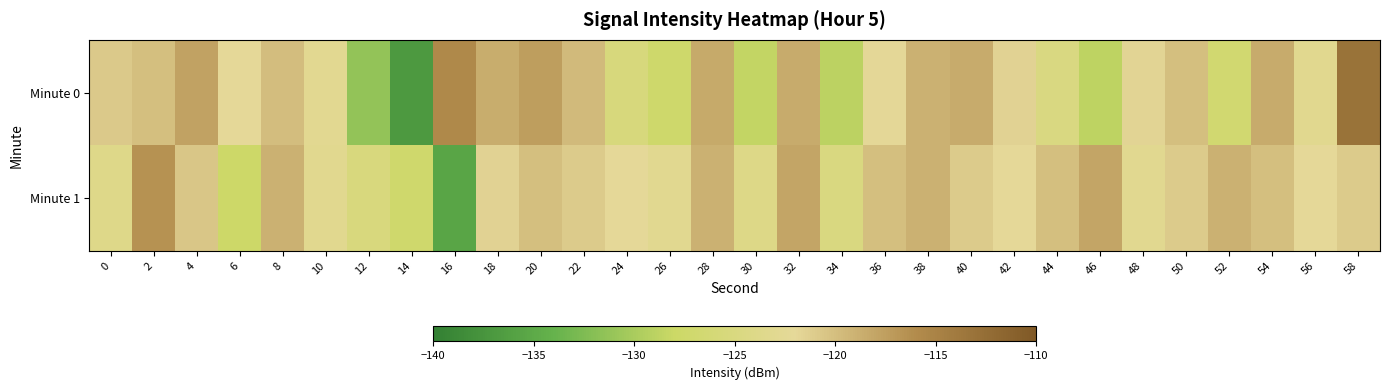

At which category is the sum across all series the highest?

58